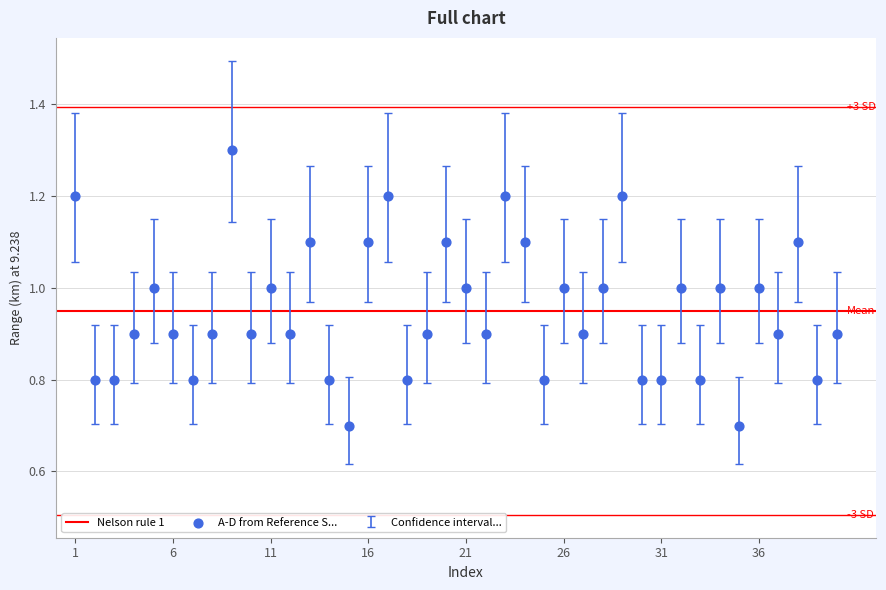

What is the range of Y values (max minus min)?

0.6